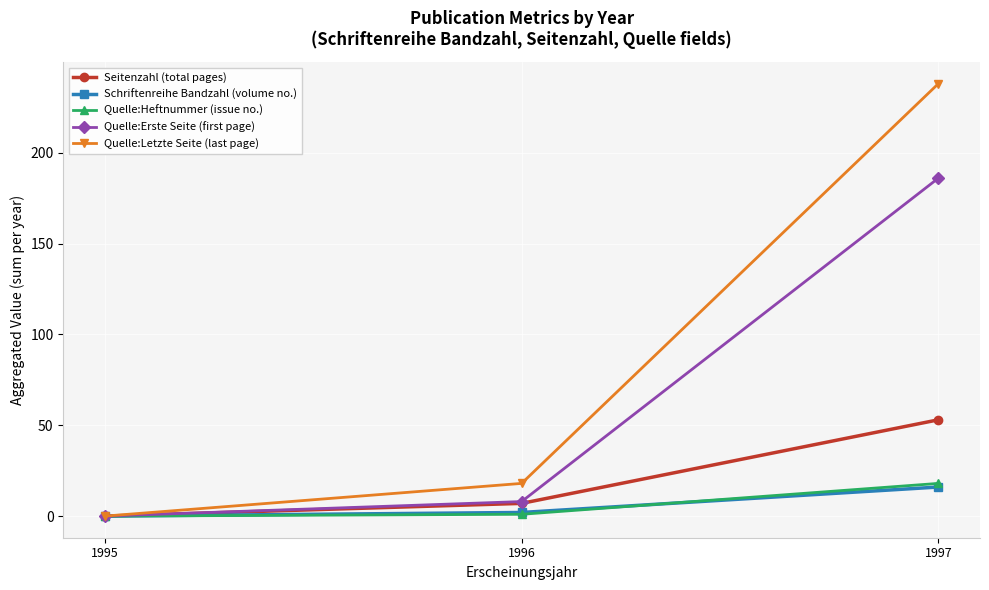

At which label is Seitenzahl (total pages) closest to 26?

1996